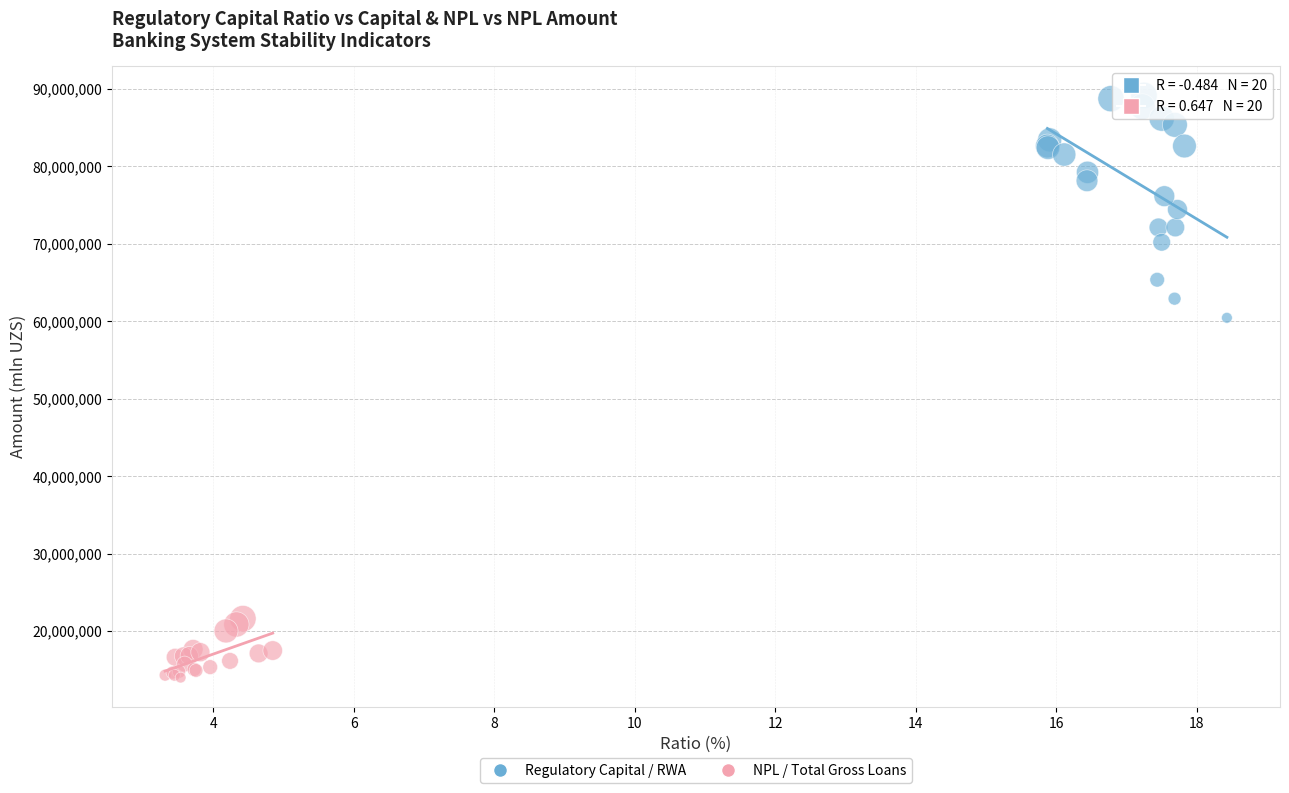

Which series reaches the maximum Y coordinate?

Regulatory Capital / RWA